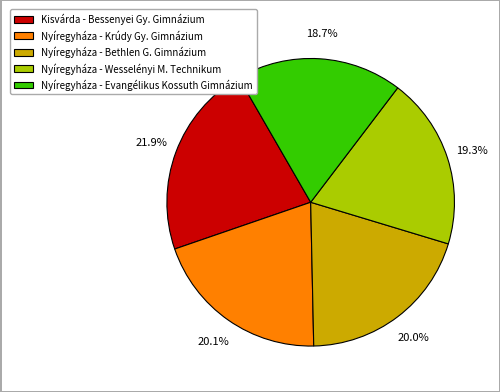

How many slices are in this pie chart?

5